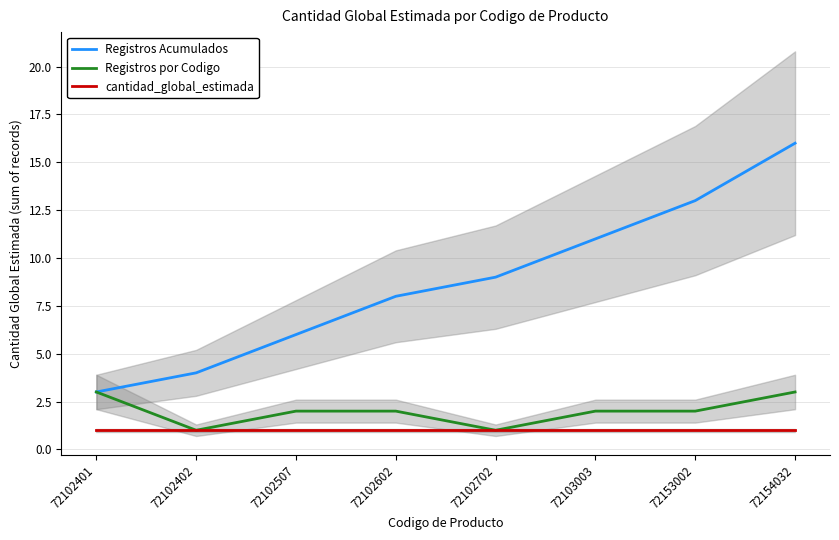

The value of Registros Acumulados at 72102402 is 3. True or false?

False